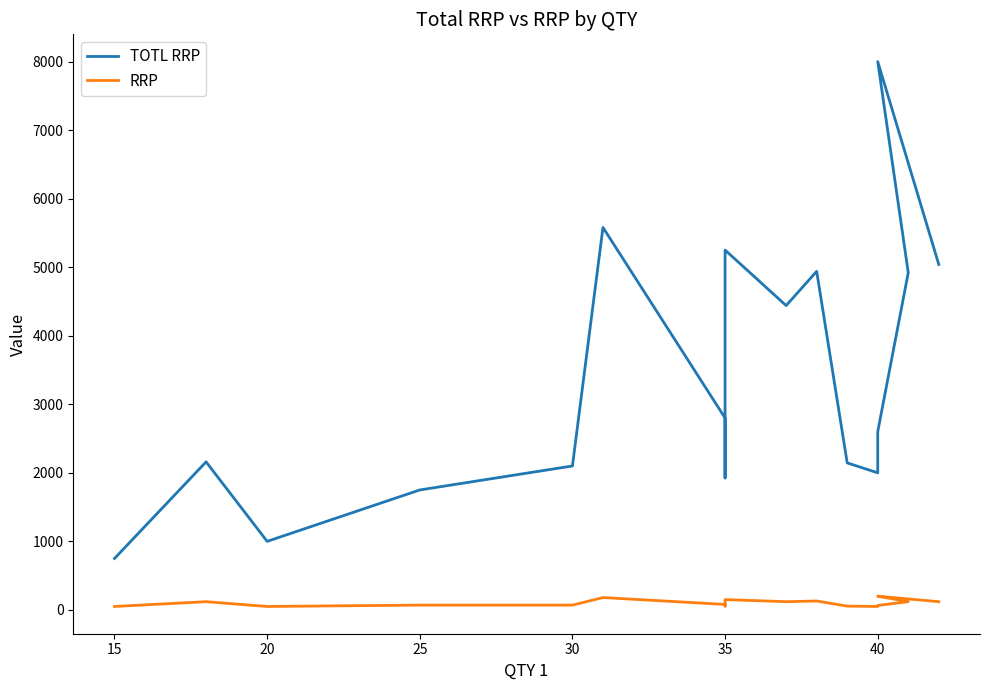

What is the maximum value shown in the chart?

8000